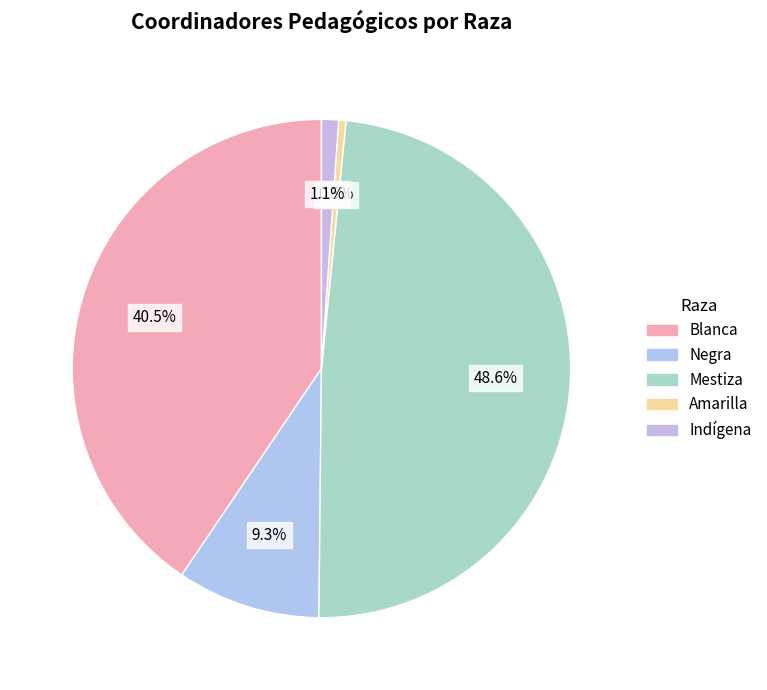

To the nearest percent, what is the average slice percentage?

20%